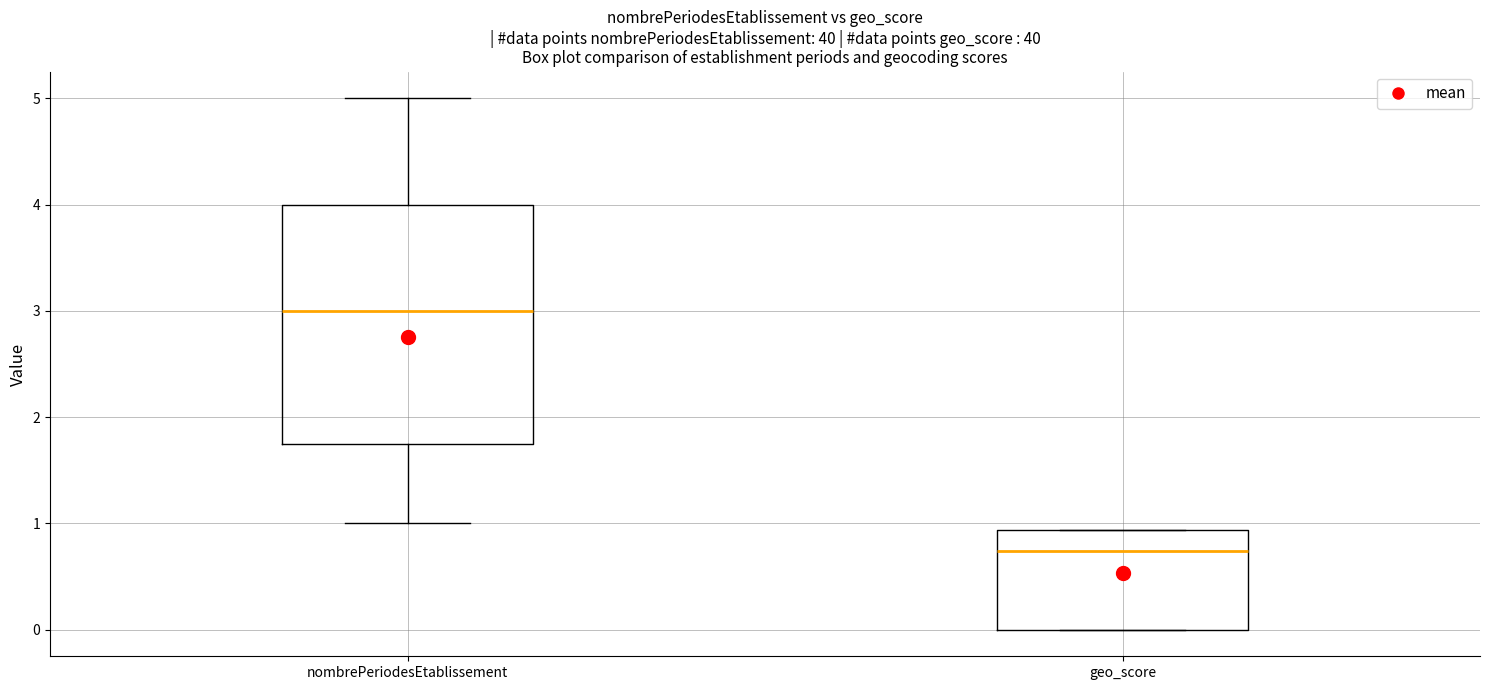

Where does the median line of the box for nombrePeriodesEtablissement sit on the y-axis? The values are not printed on the chart, so give them approximately, as read against the axis.

3.0